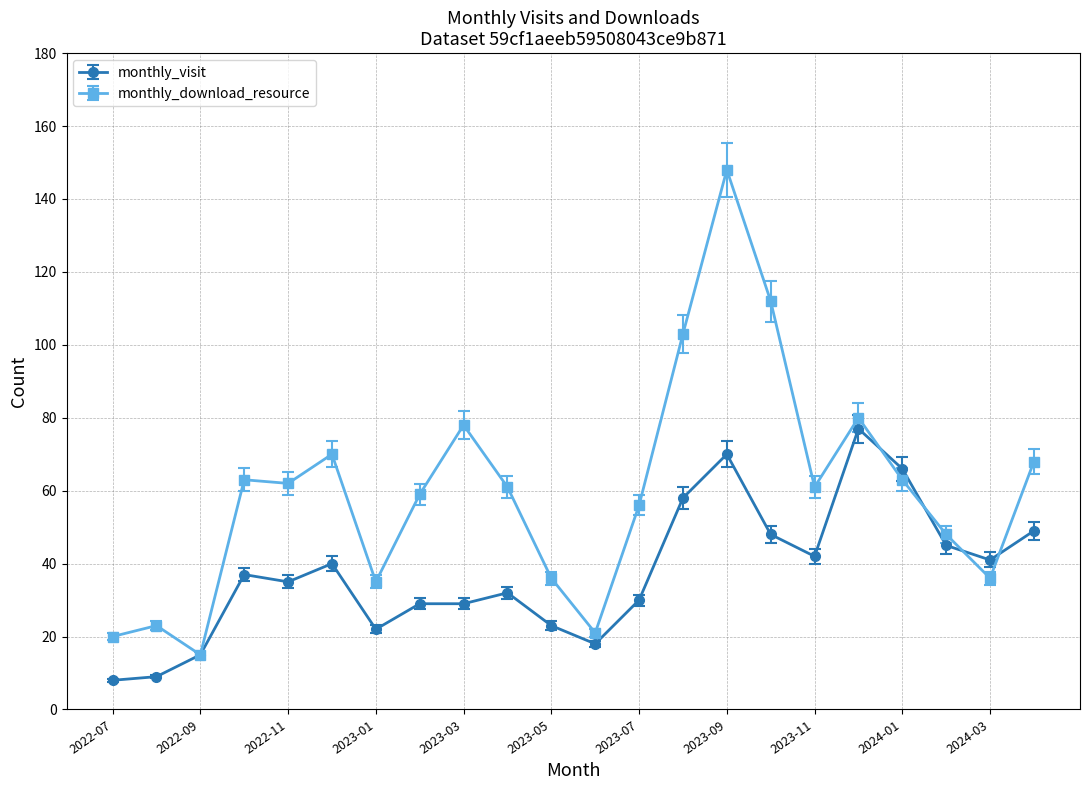

Which series has the largest range (max minus min)?

monthly_download_resource